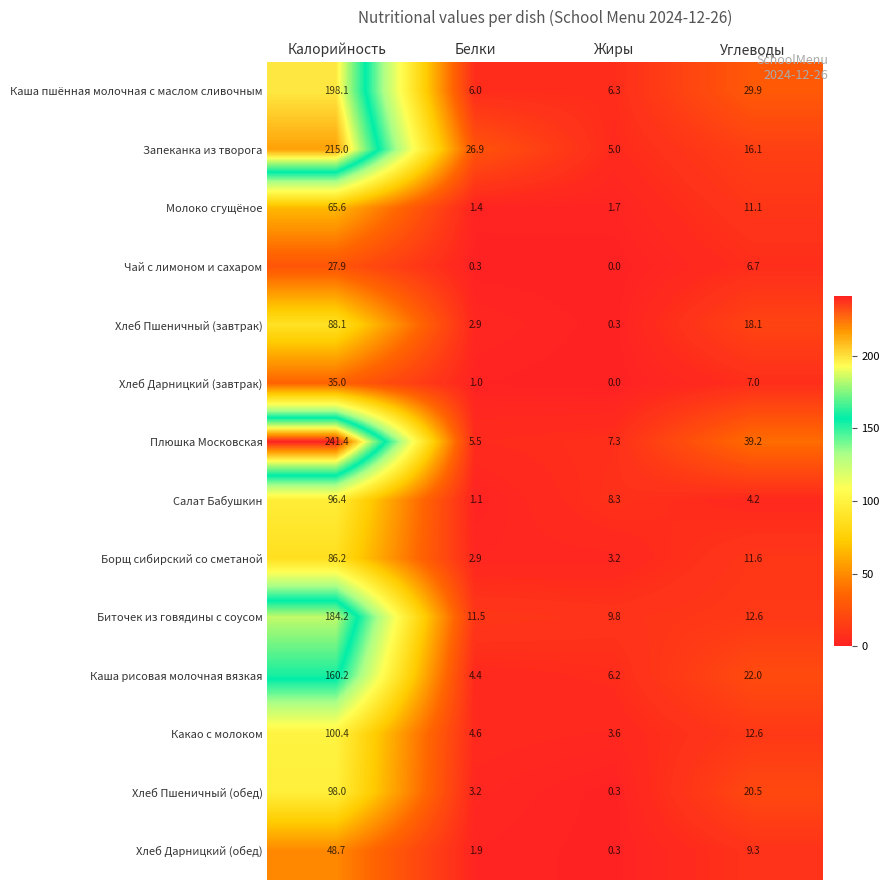

What is the maximum value shown in the chart?

241.4